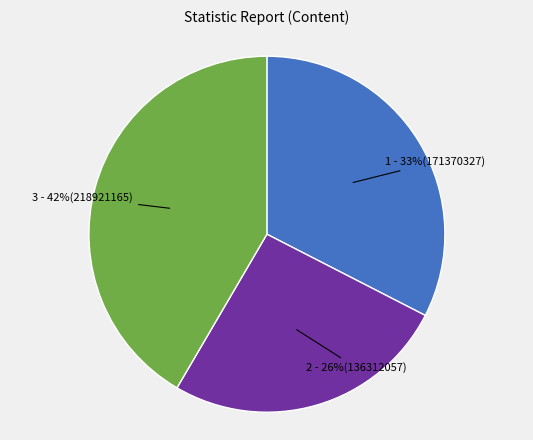

Is there any slice that represents more than half of the pie?

No